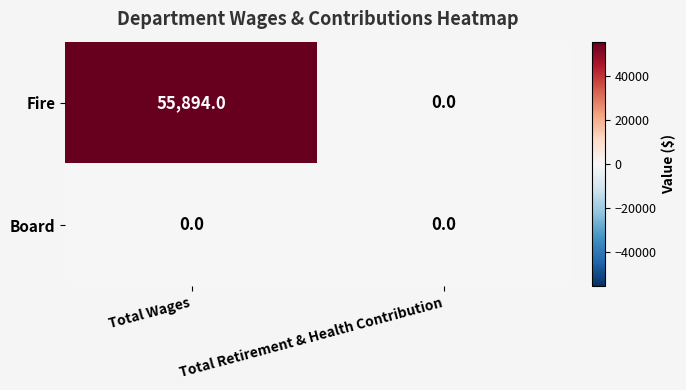

List the labels in order of Fire value, largest first.

Total Wages, Total Retirement & Health Contribution